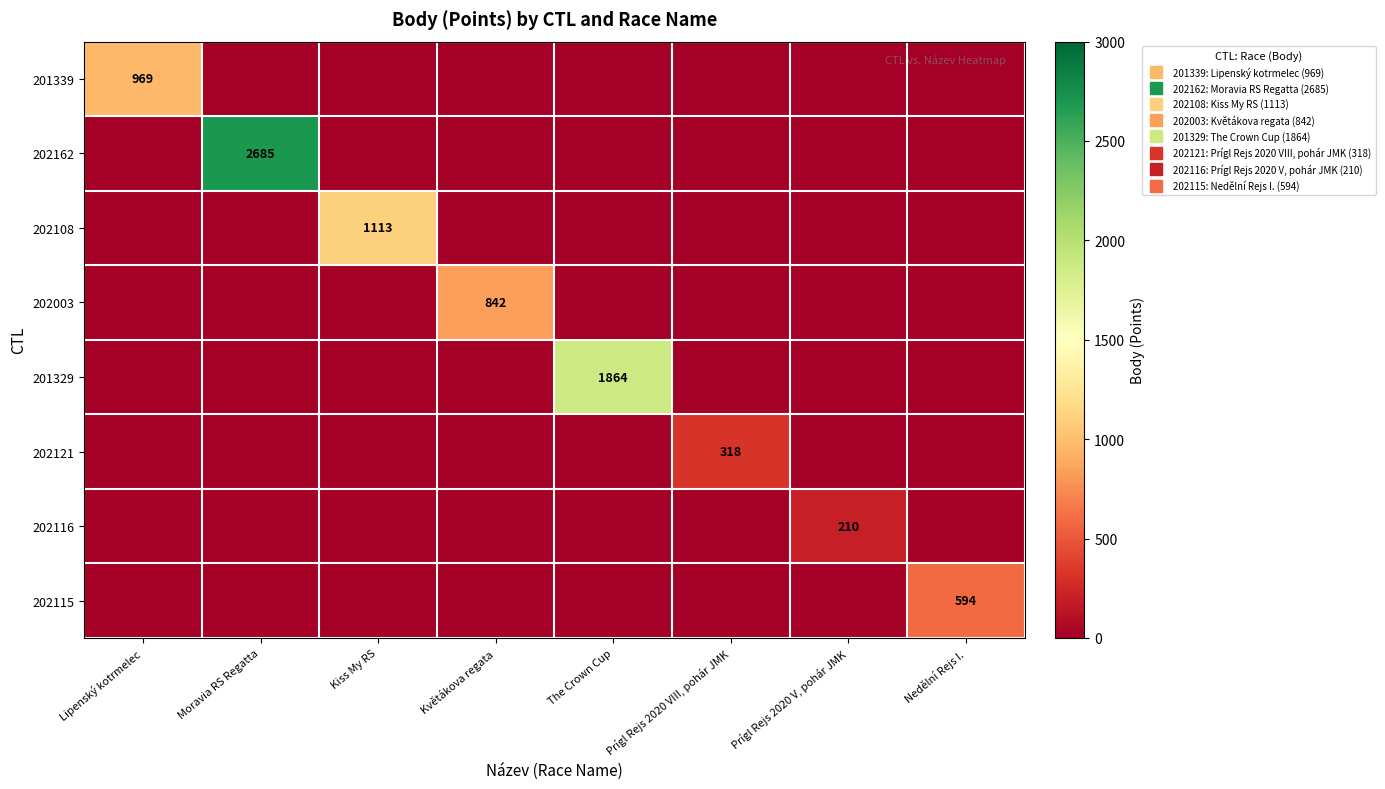

The 201339 series shows 0 at Nedělní Rejs I.. True or false?

True